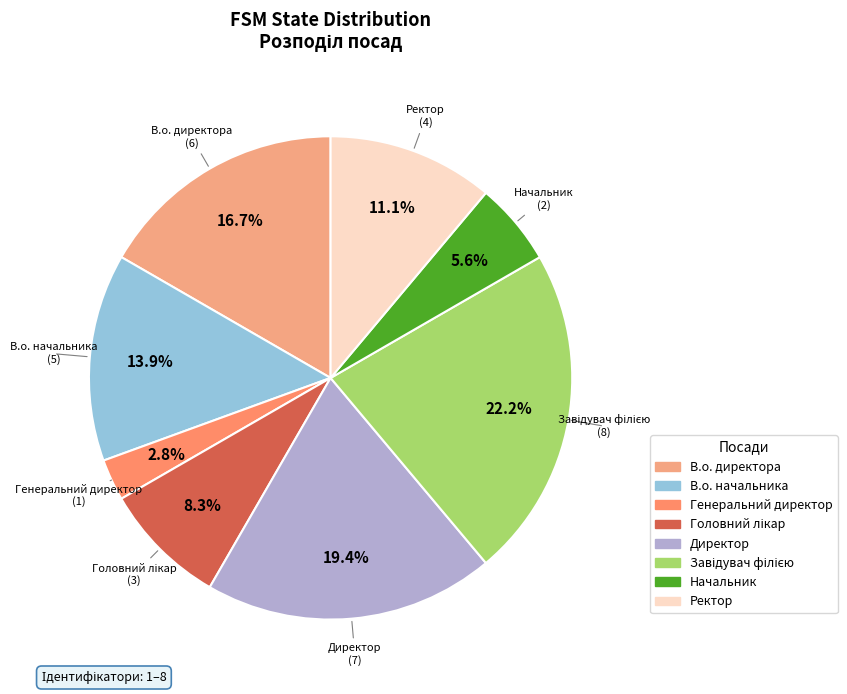

Does Ректор represent more than half of the total?

No